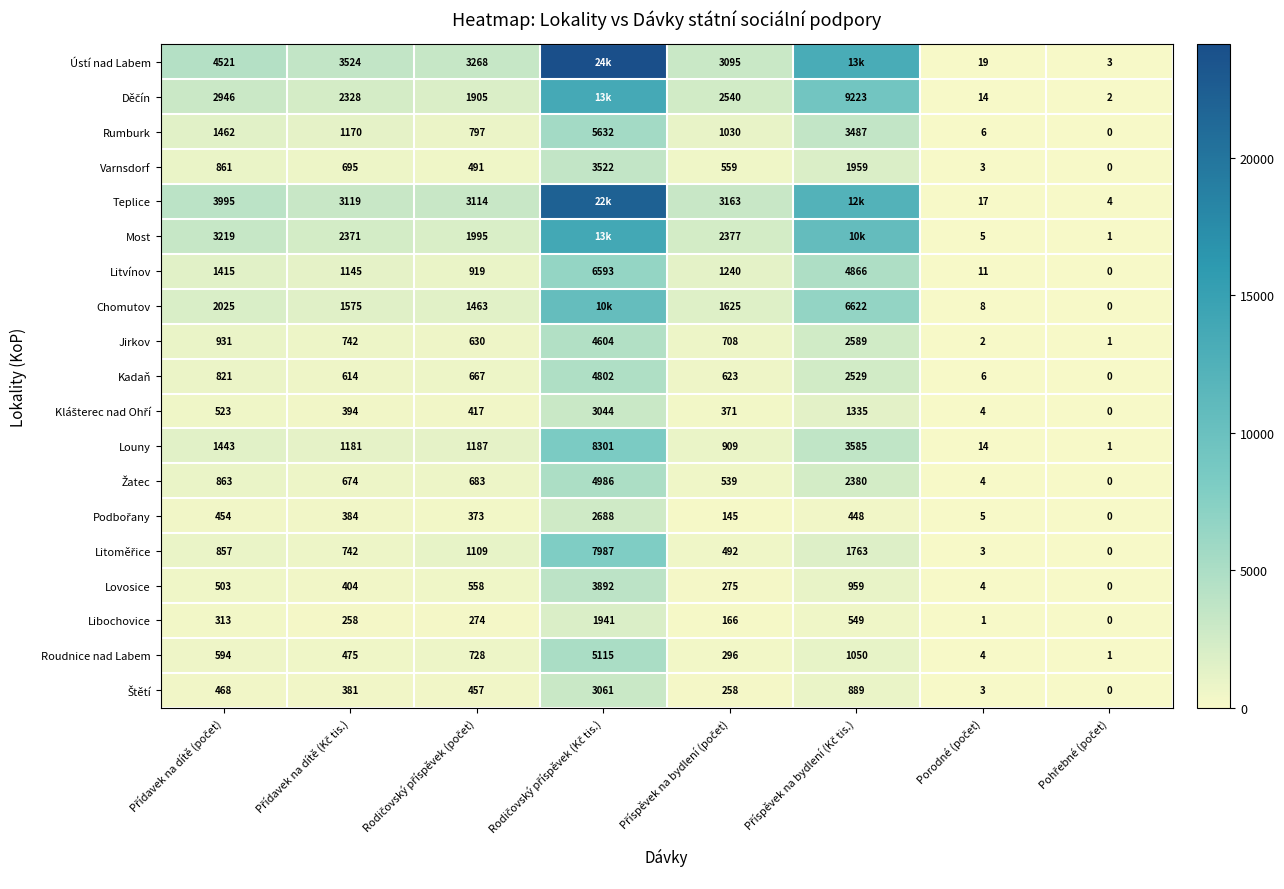

What is the difference between the maximum and second lowest values in the Kadaň series?

4796